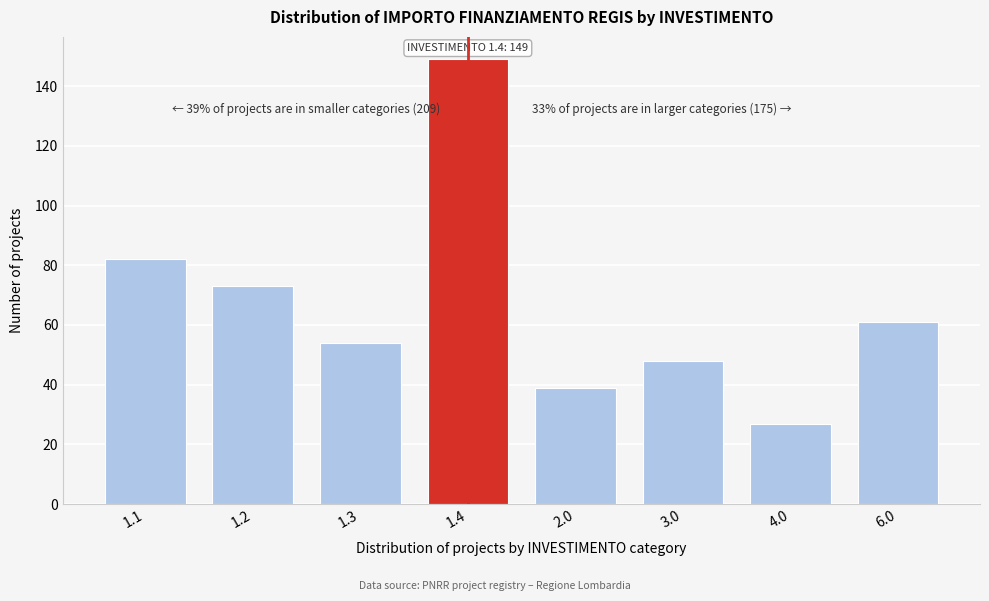

Reading left to right, extract all data points from this chart.

82	73	54	149	39	48	27	61